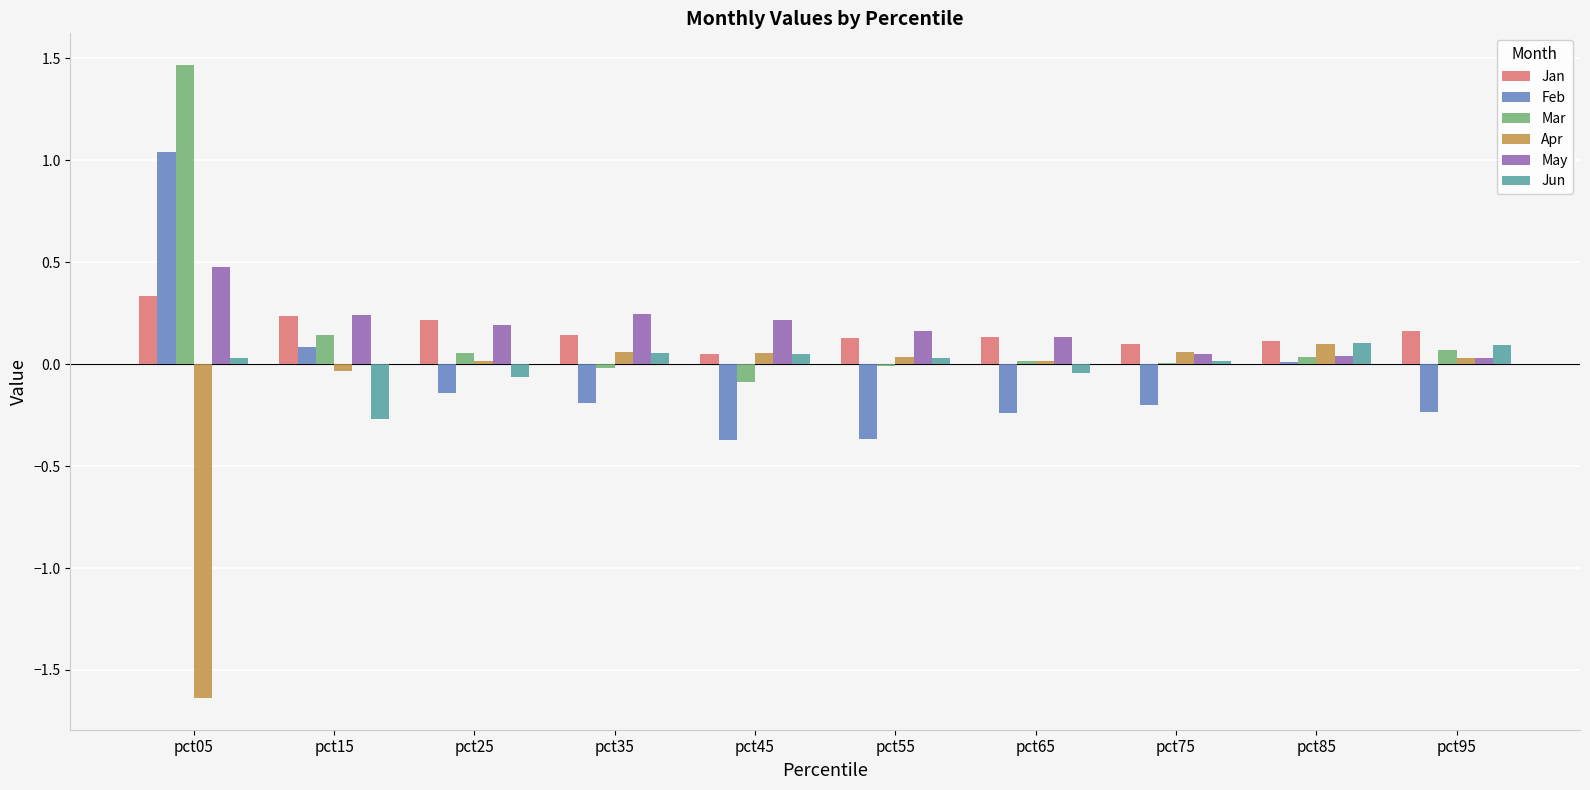

At which category is the sum across all series the highest?

pct05